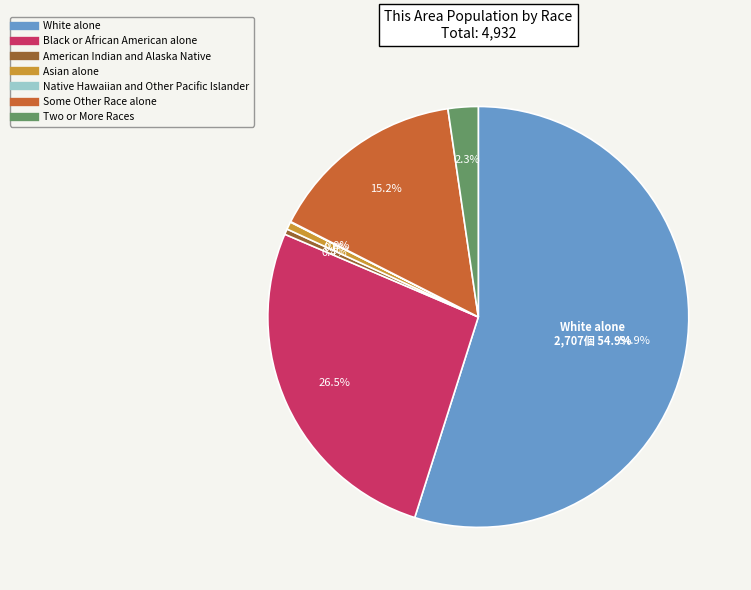

True or false: Some Other Race alone accounts for 23% of the total.

False